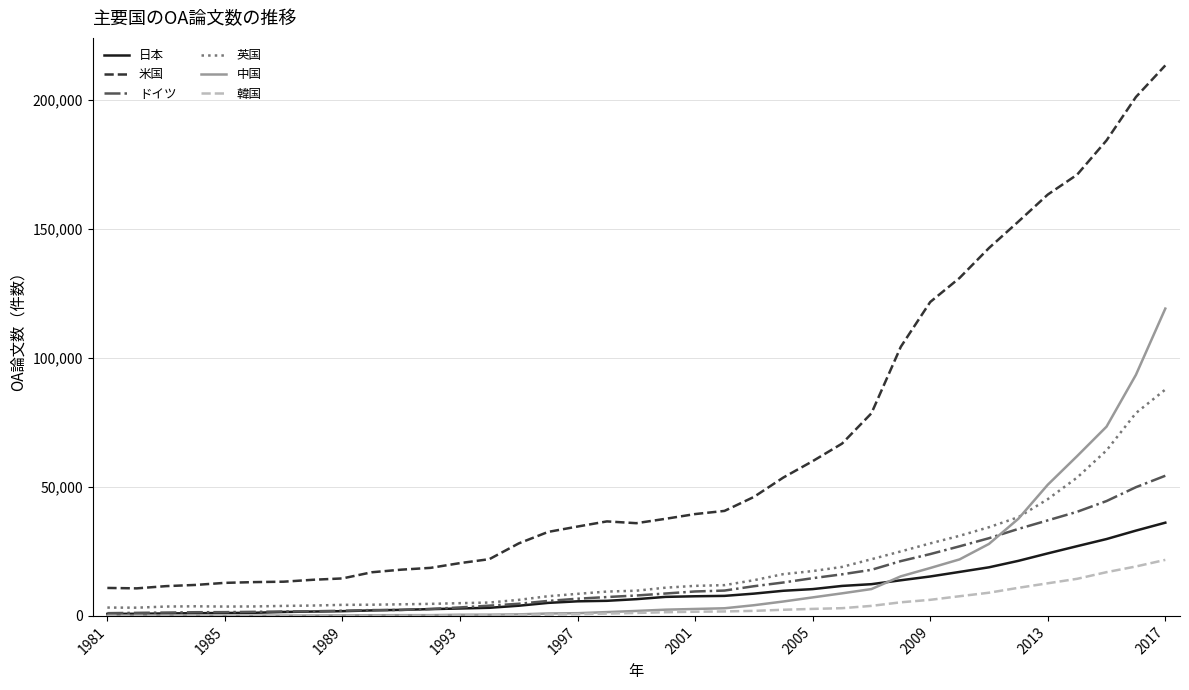

In 米国, how many points are lower than both neighbors (excluding endpoints)?

2